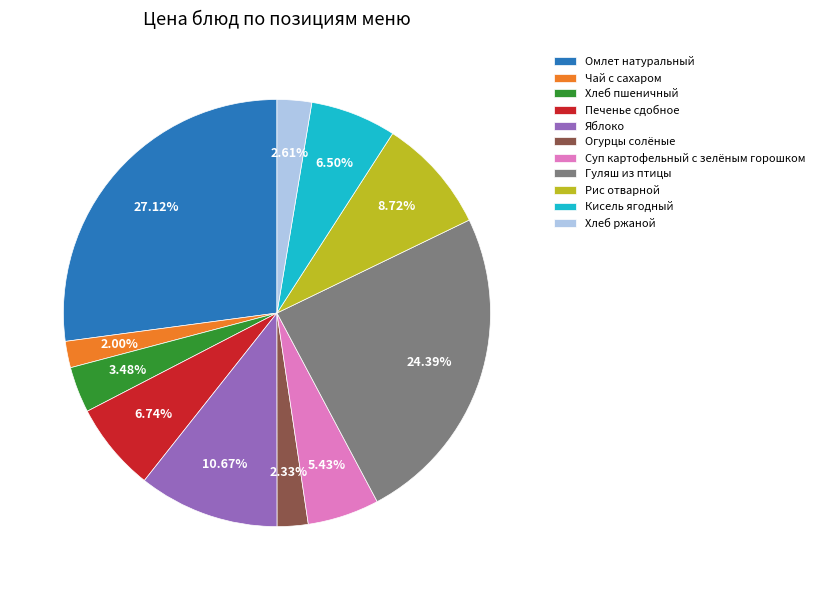

What is the ratio of the value at Суп картофельный с зелёным горошком to the value at Кисель ягодный?

0.8